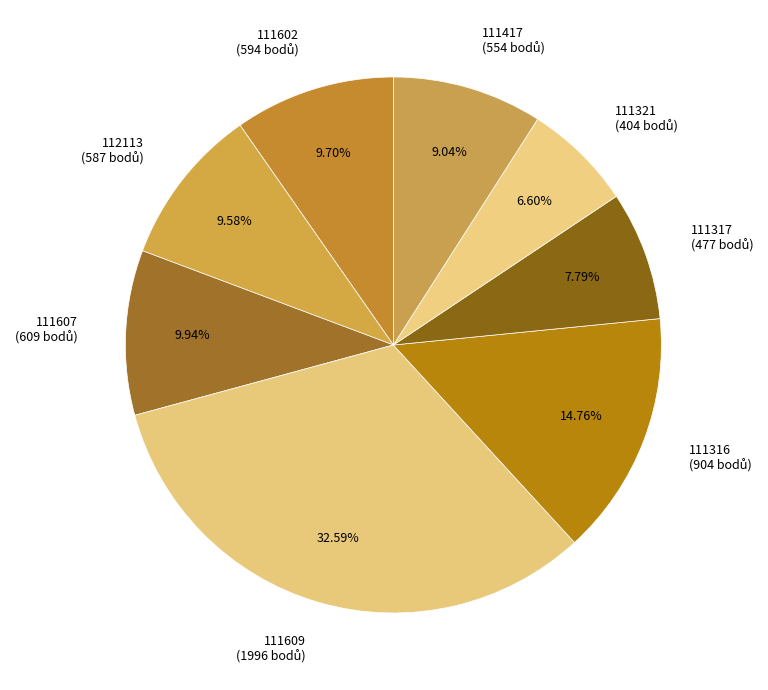

Which category has the smallest portion of the pie?

111321